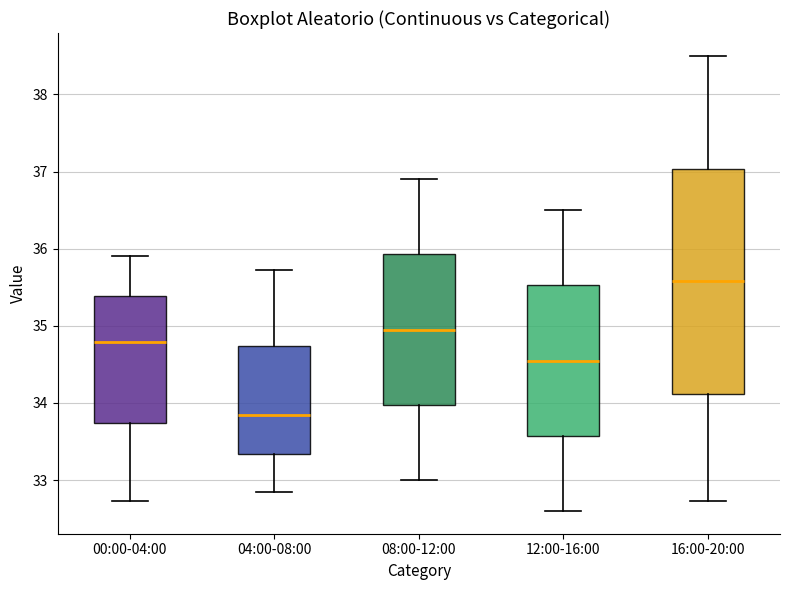

Which box is the tallest, from its lower edge to its upper edge?

16:00-20:00